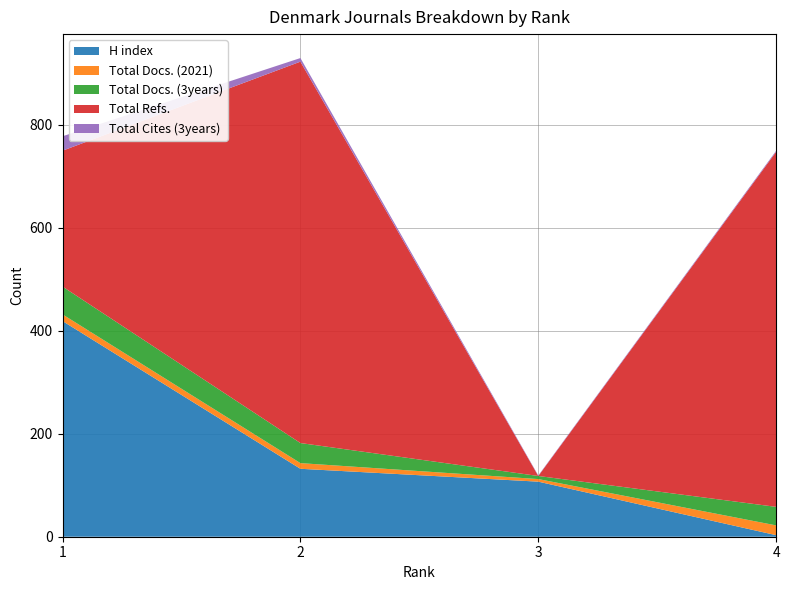

Reading right to left, list all the values displayed in this chart.

H index: 4=3	3=107	2=132	1=419
Total Docs. (2021): 4=19	3=5	2=11	1=13
Total Docs. (3years): 4=36	3=6	2=39	1=54
Total Refs.: 4=690	3=0	2=741	1=264
Total Cites (3years): 4=2	3=1	2=7	1=28